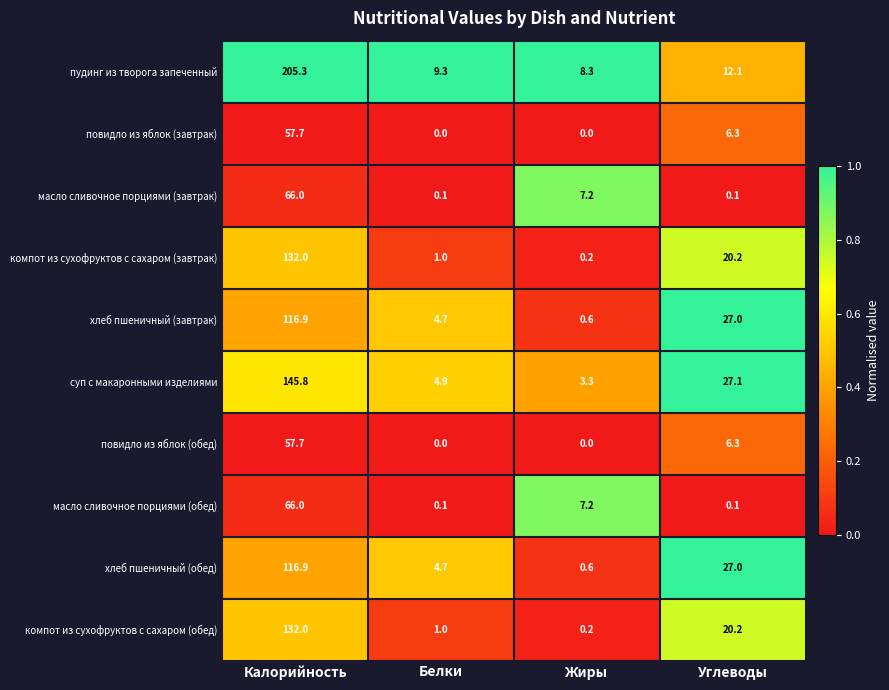

Where does the масло сливочное порциями (завтрак) series first go above 7?

Калорийность